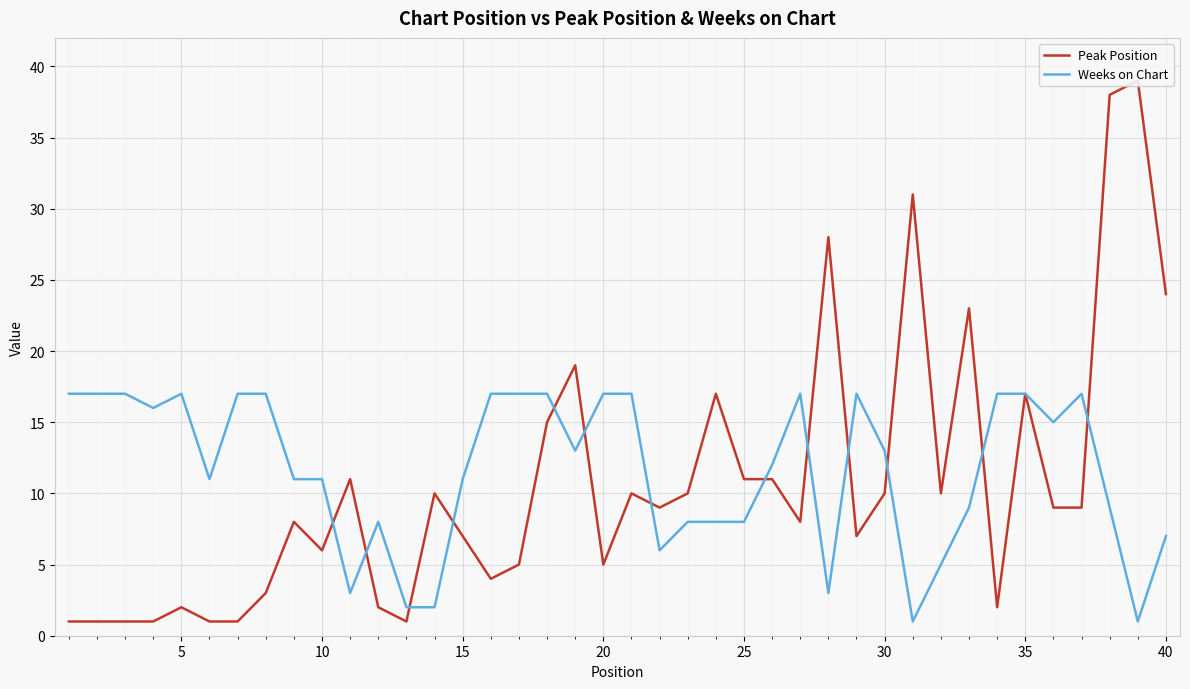

True or false: Peak Position has more than 0 points higher than both neighbors.

True